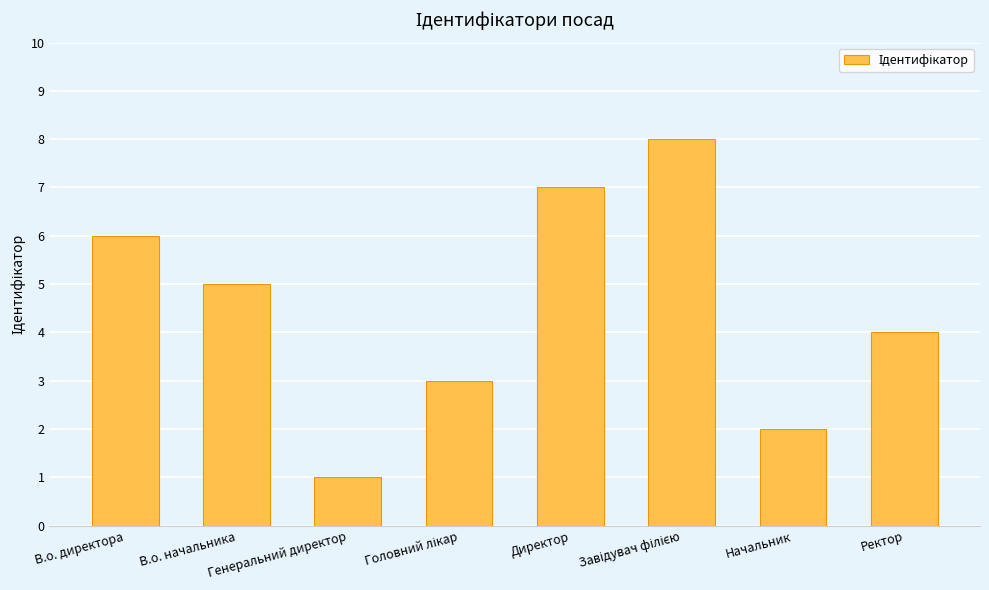

What is the sum of all values?

36